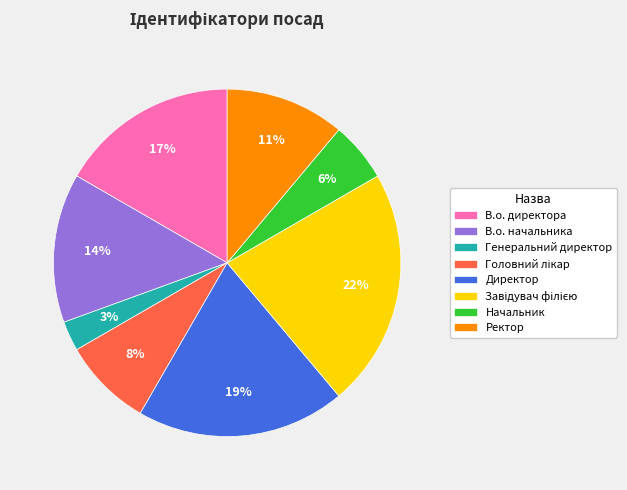

Does any single category account for the majority?

No